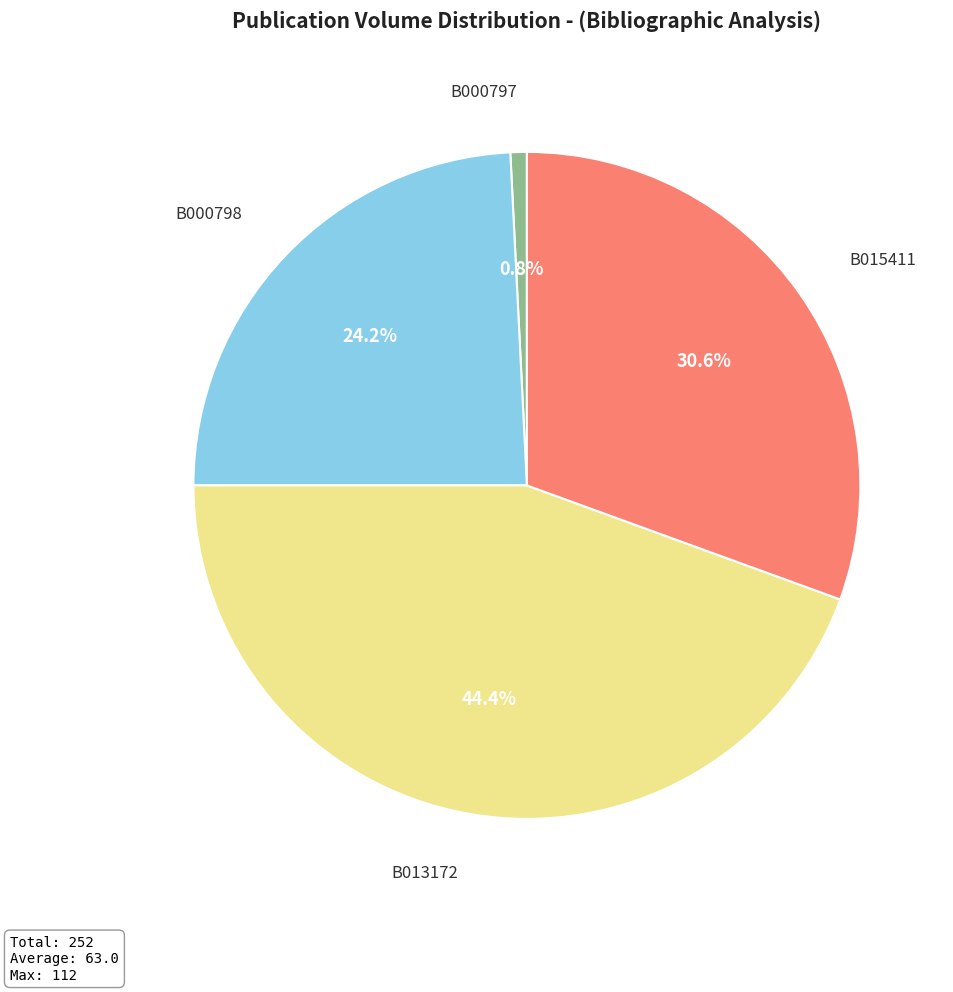

Combined, do B013172 and B015411 account for over 50%?

Yes